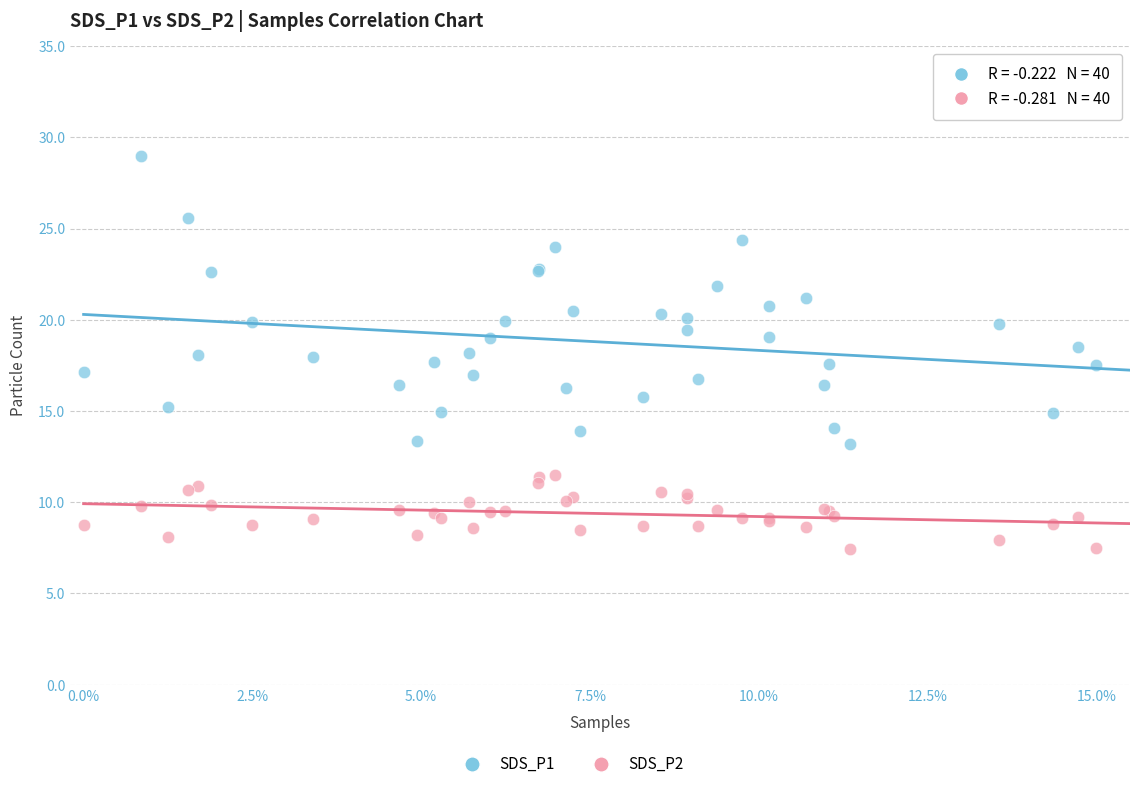

Which series reaches the maximum Y coordinate?

SDS_P1